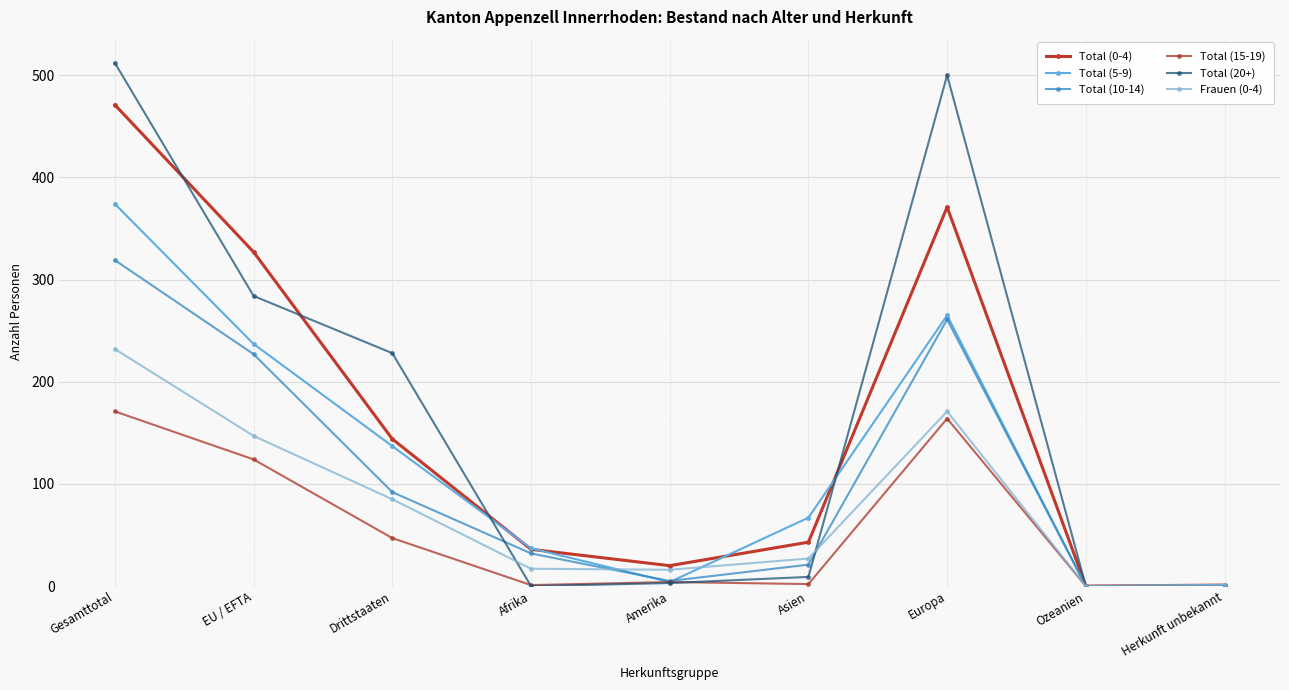

Where does the Total (0-4) series first go above 43?

Gesamttotal